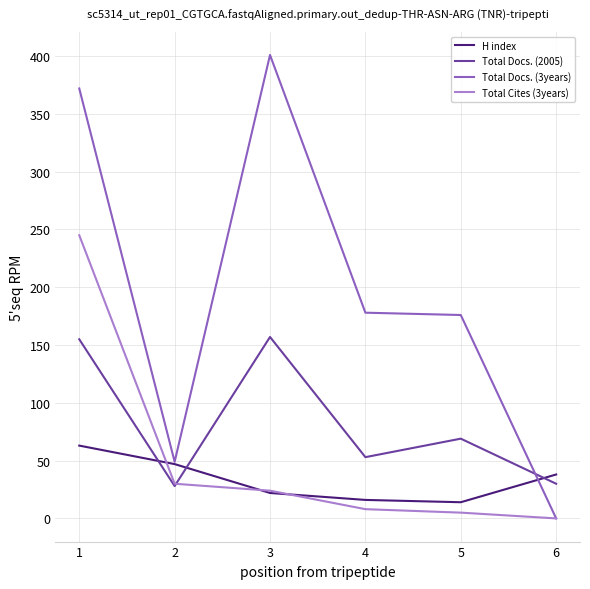

What is the sum of the Total Docs. (2005) values at 5 and 1?

224